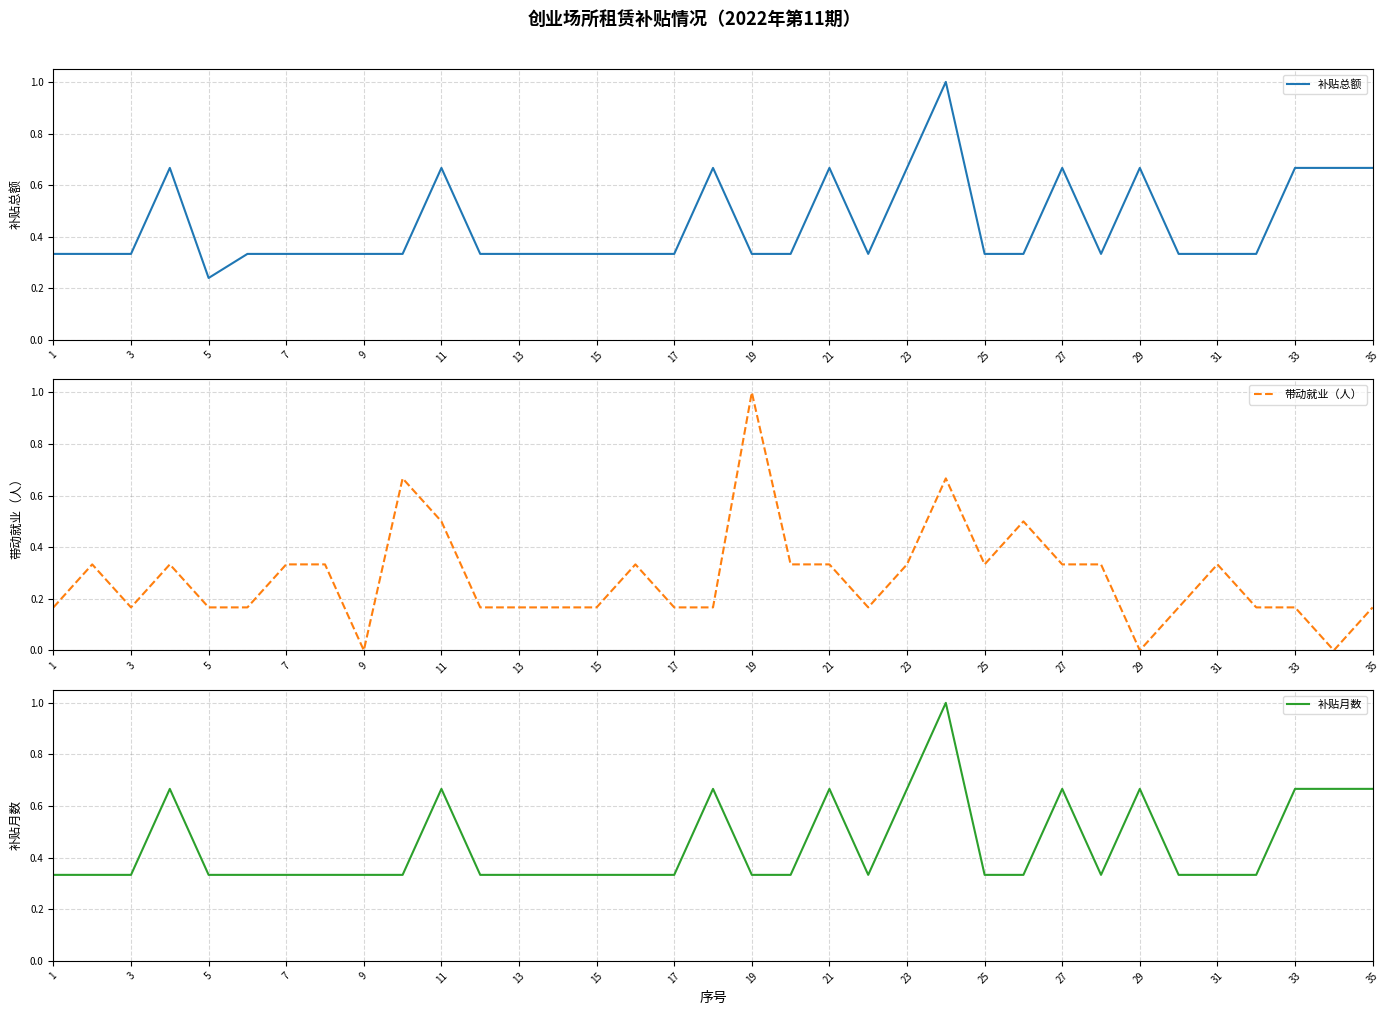

Which series has the largest total across all categories?

补贴月数